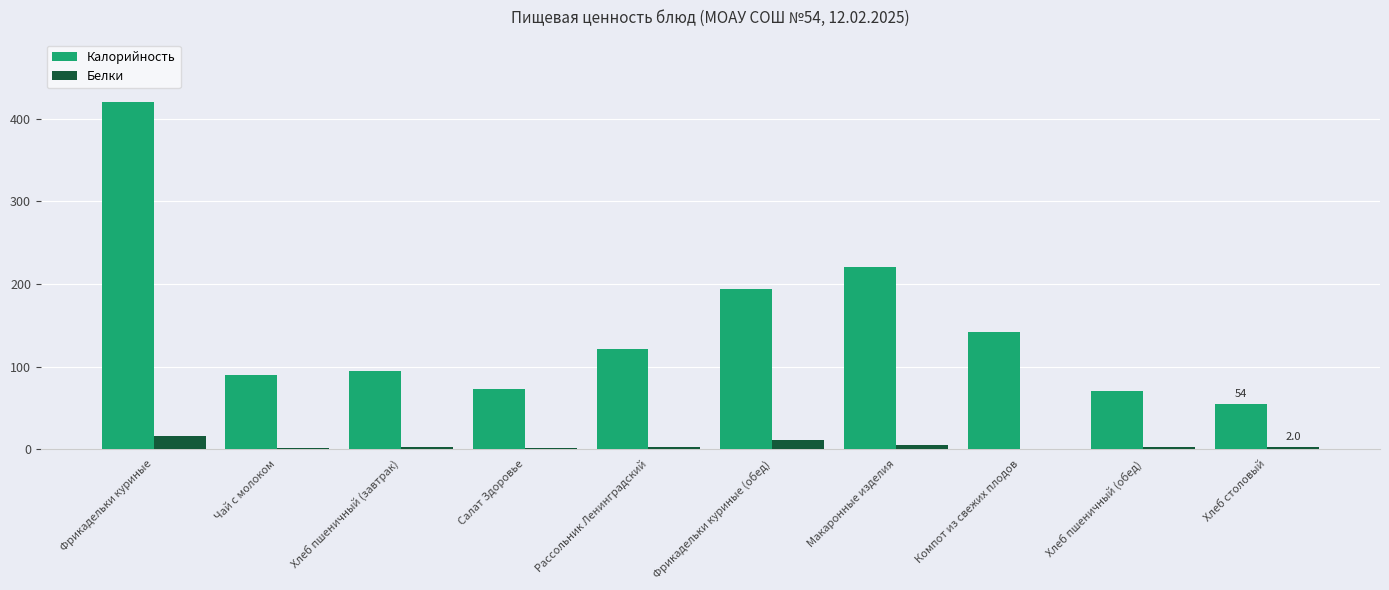

Which series has the widest spread of values?

Калорийность